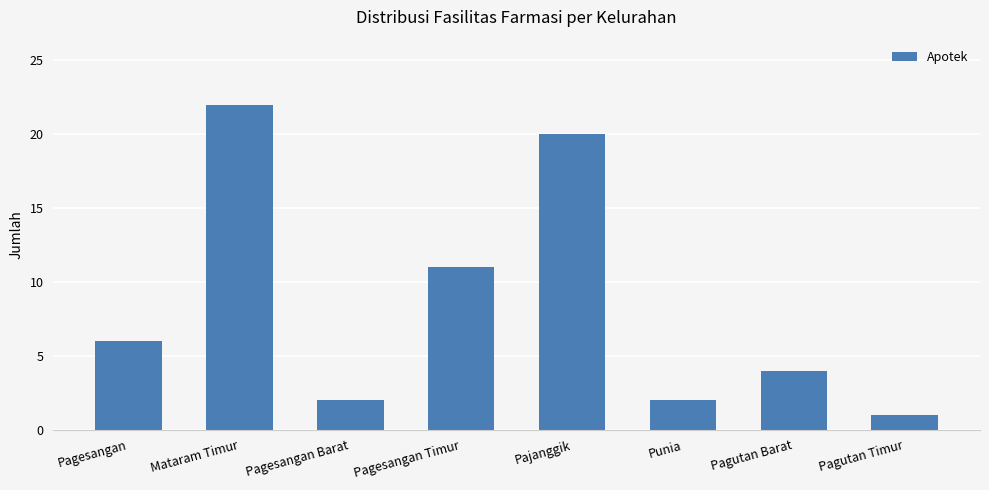

What value does the data have at Pagutan Barat, to the nearest 5?

5